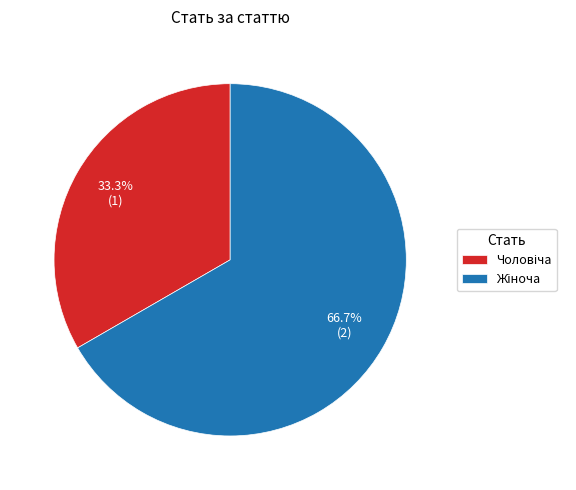

Is there a majority slice in this chart?

Yes